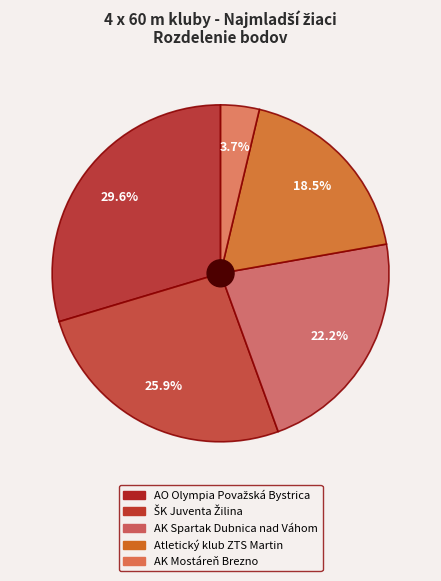

What is the change in value from AO Olympia Považská Bystrica to ŠK Juventa Žilina?

-1